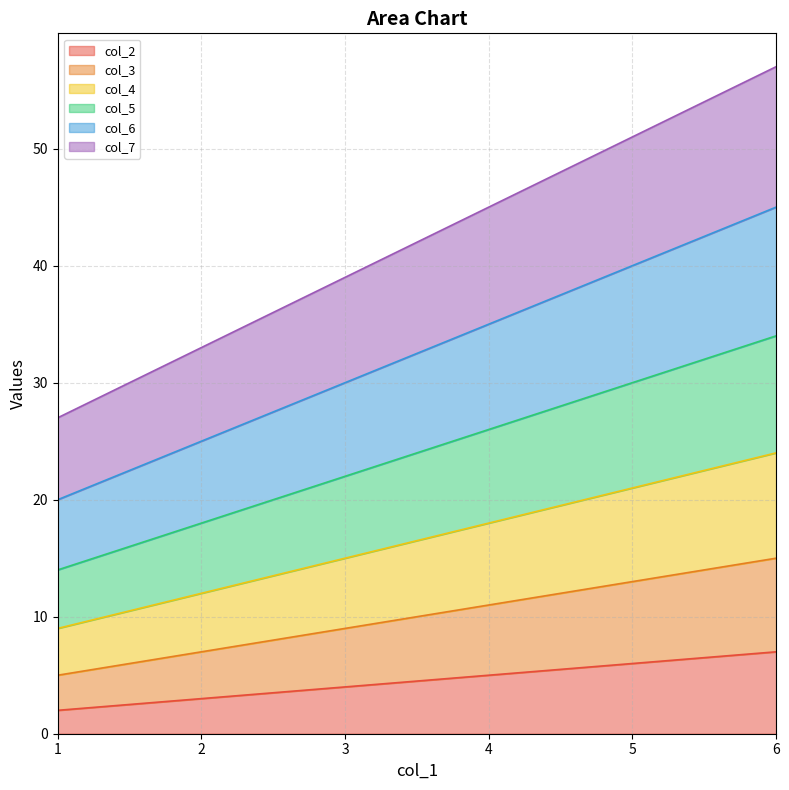

What is the value of the col_4 point at the 3rd from the left?

15